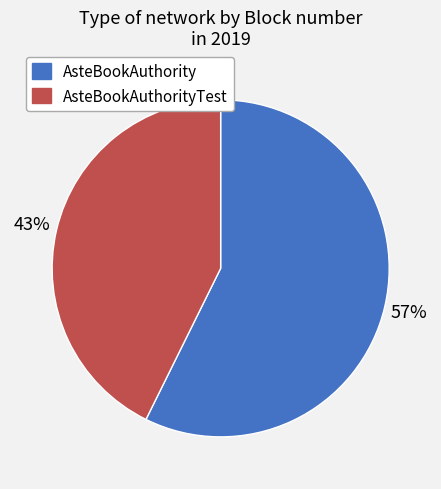

Is there any slice that represents more than half of the pie?

Yes